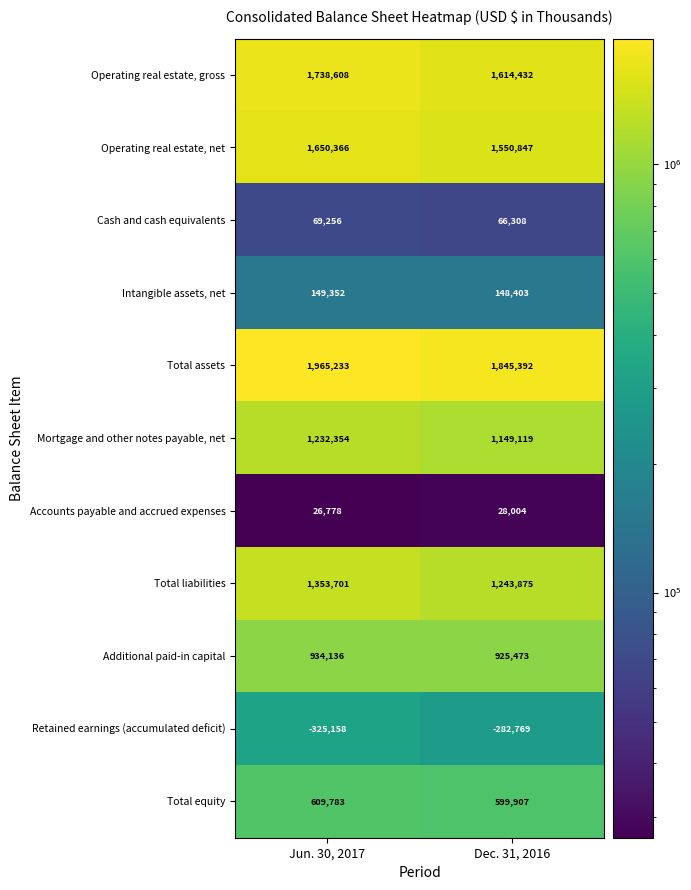

What is the spread (max minus min) of values at Dec. 31, 2016?

2128161